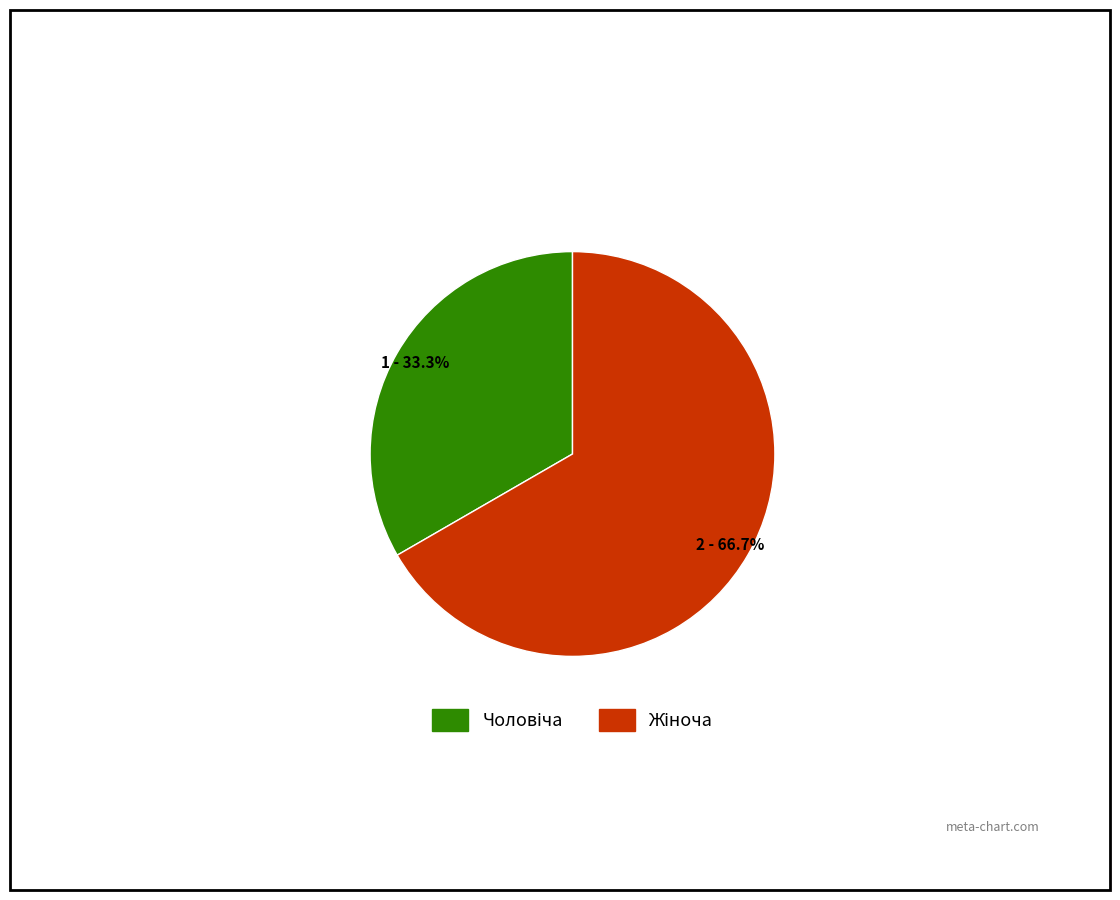

Is there a majority slice in this chart?

Yes